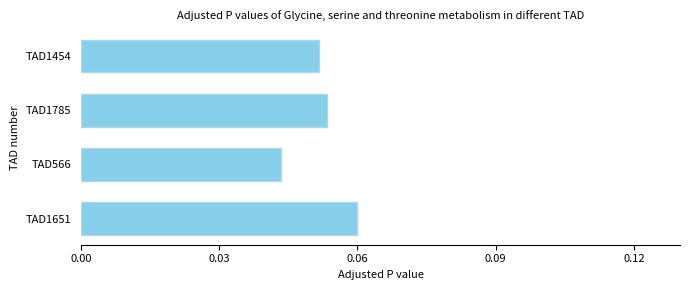

Which category has the lowest value across all series?

TAD566